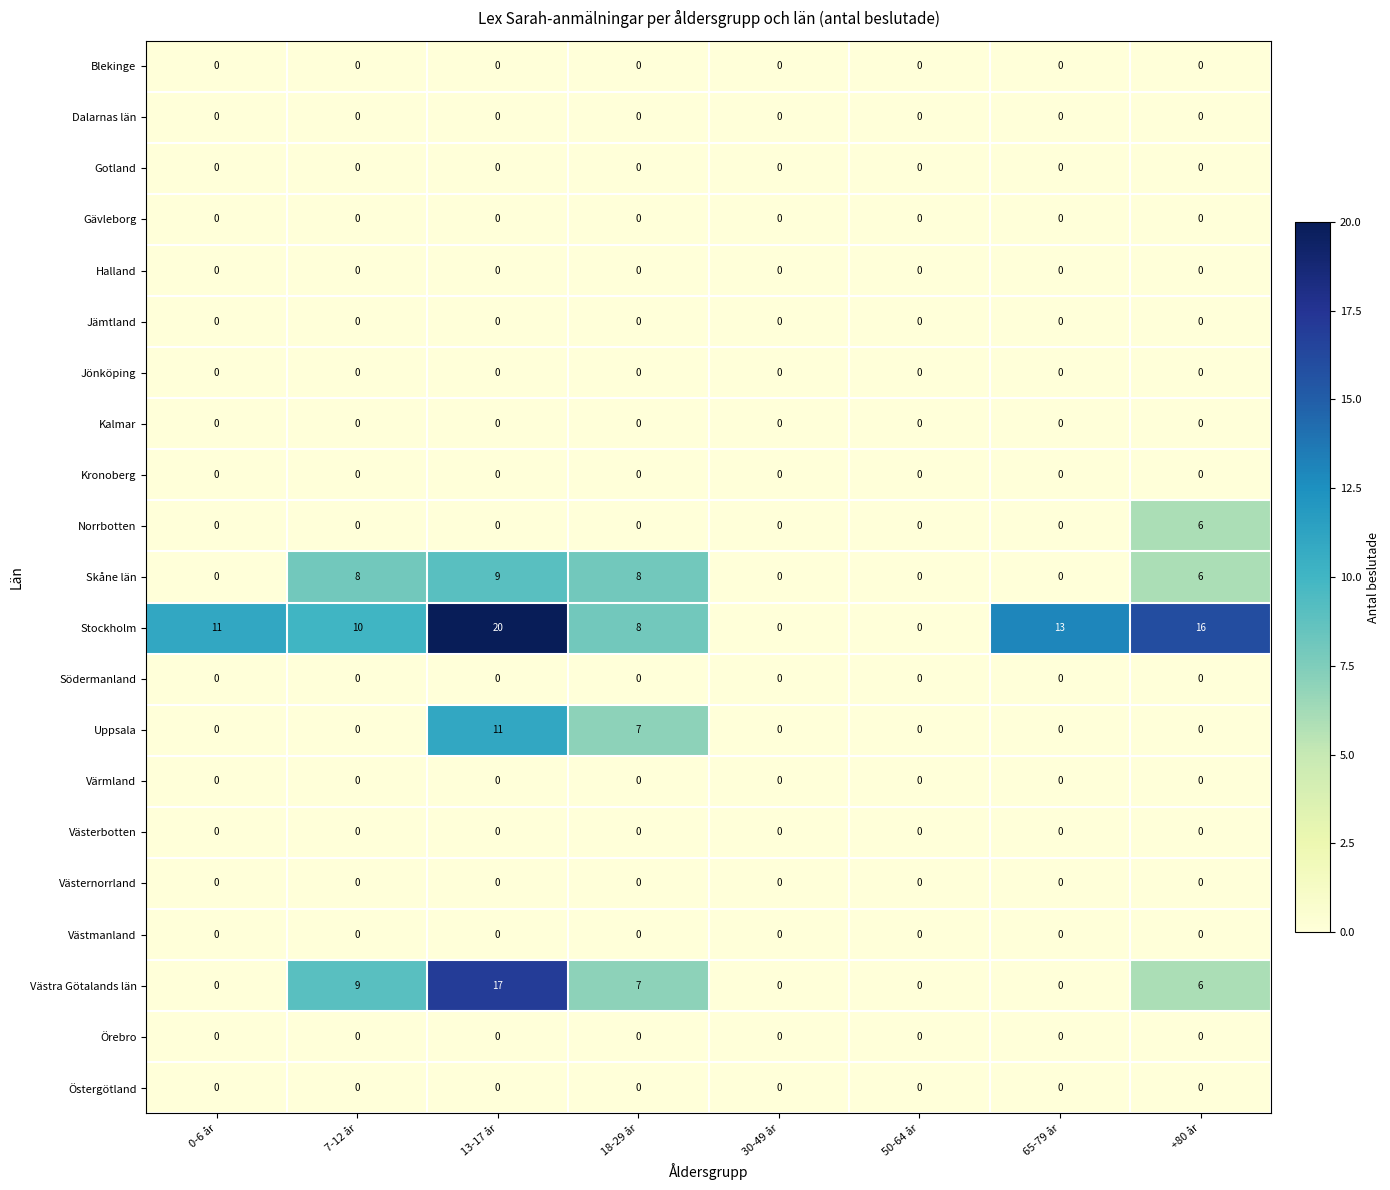

At how many categories does at least one series exceed 15?

2